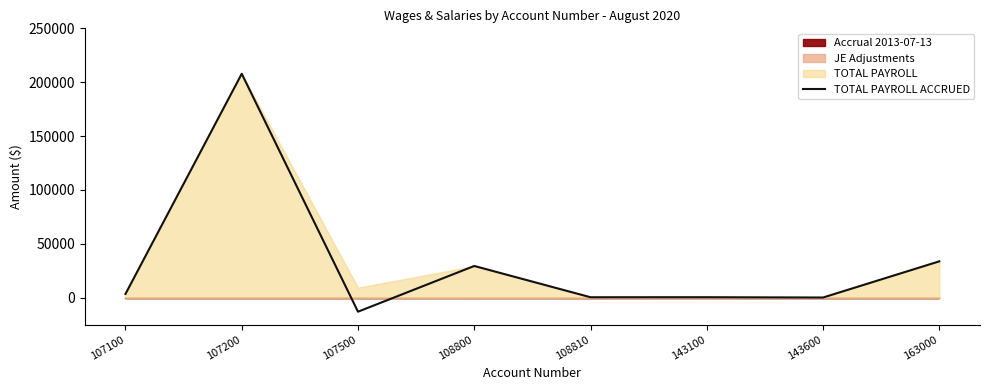

Reading left to right, extract all data points from this chart.

107100=3417.0	107200=207844.5	107500=-13056.8	108800=29390.2	108810=362.7	143100=390.1	143600=111.4	163000=33694.2